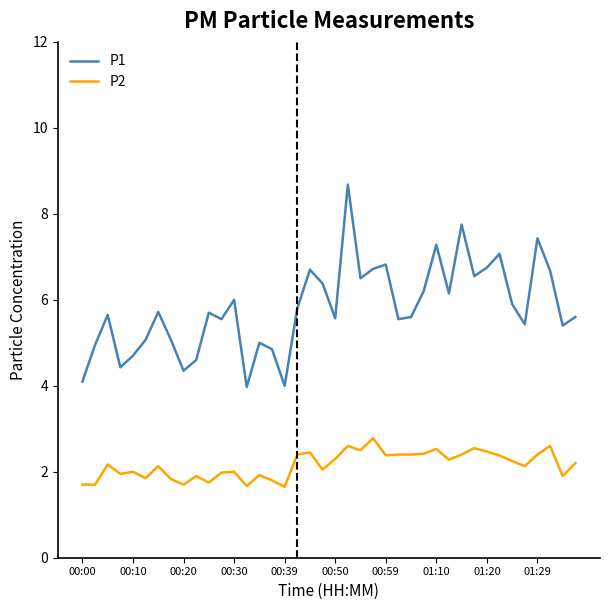

Which series has the widest spread of values?

P1